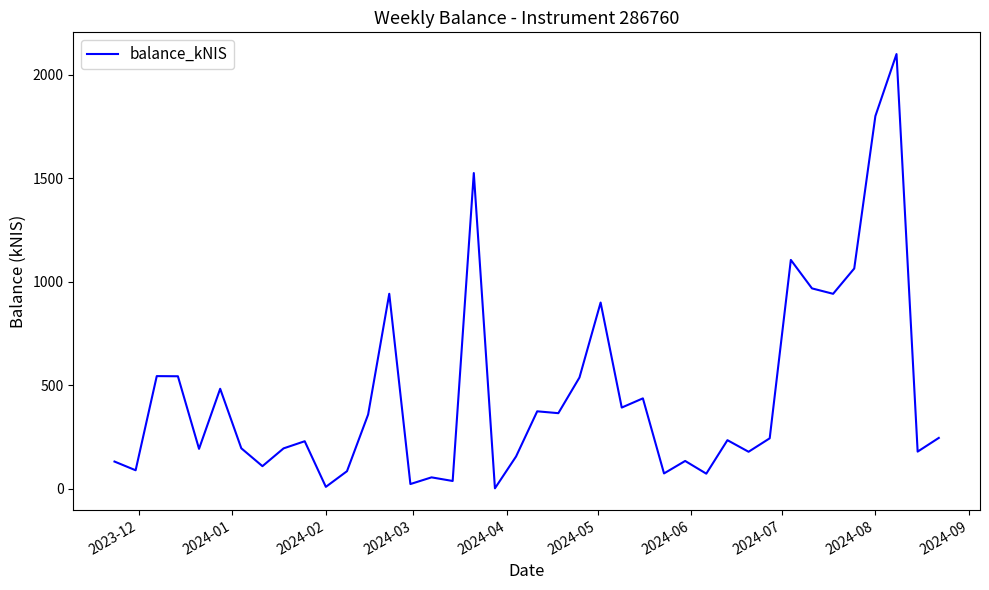

What is the difference between the maximum and minimum values?

2099.9